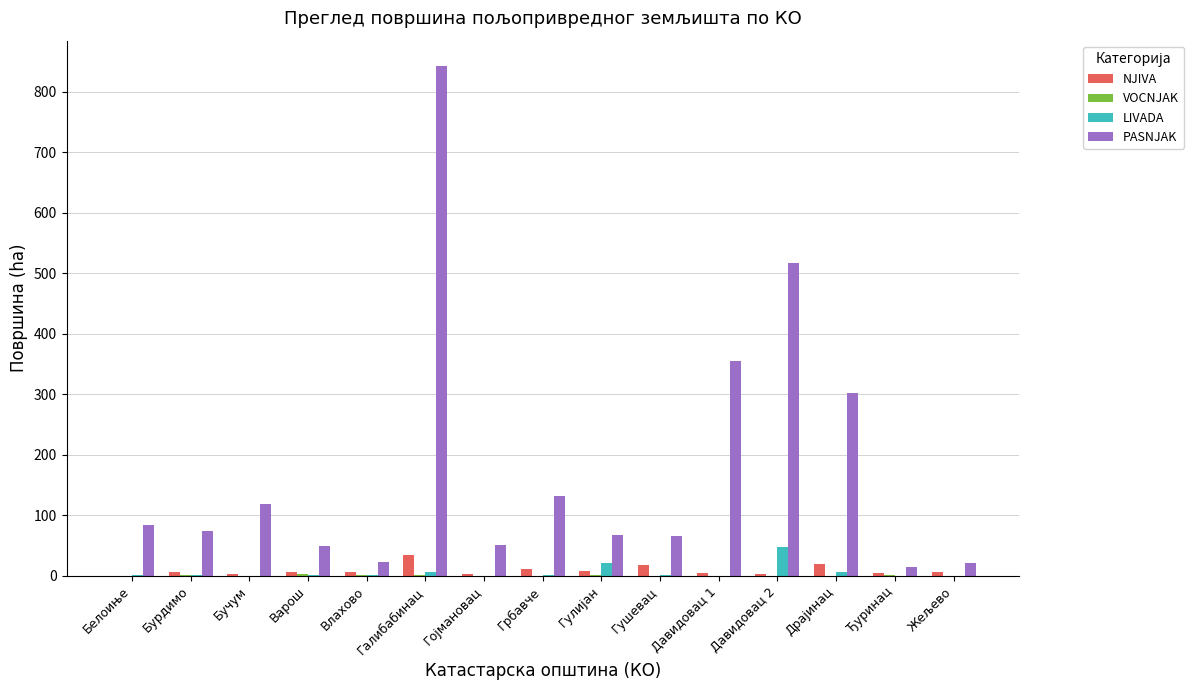

How many groups of bars are there?

15